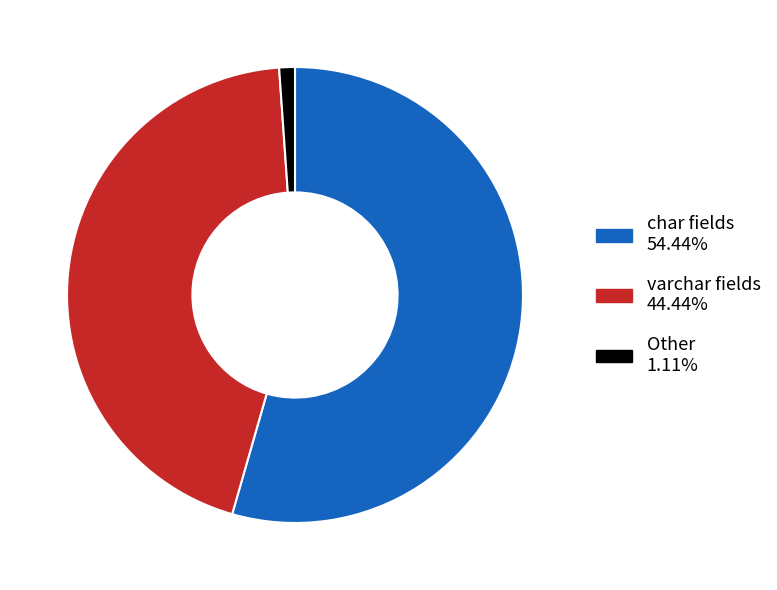

Does any single category account for the majority?

Yes